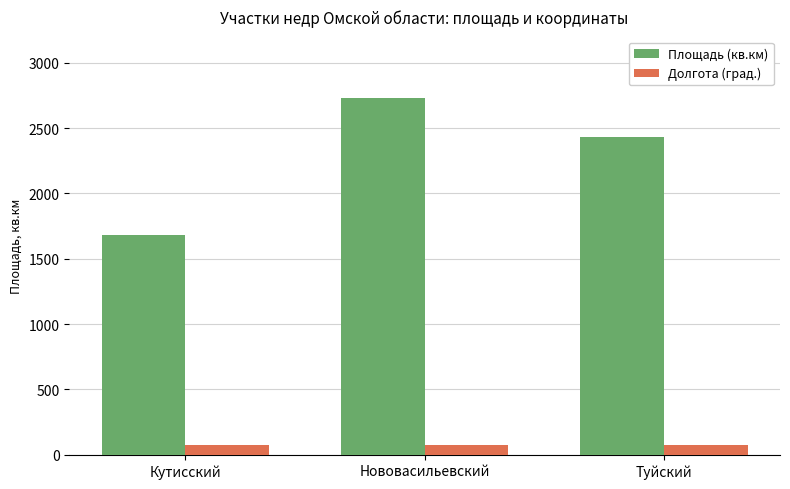

The value of Площадь (кв.км) at Нововасильевский is 1242. True or false?

False